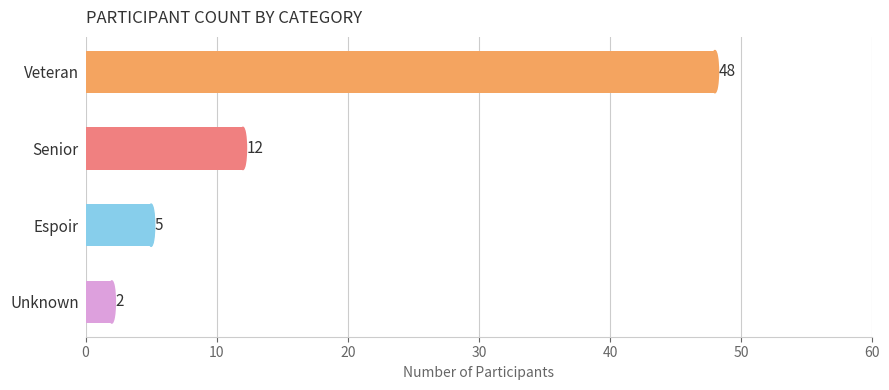

Does the chart contain stacked bars?

No